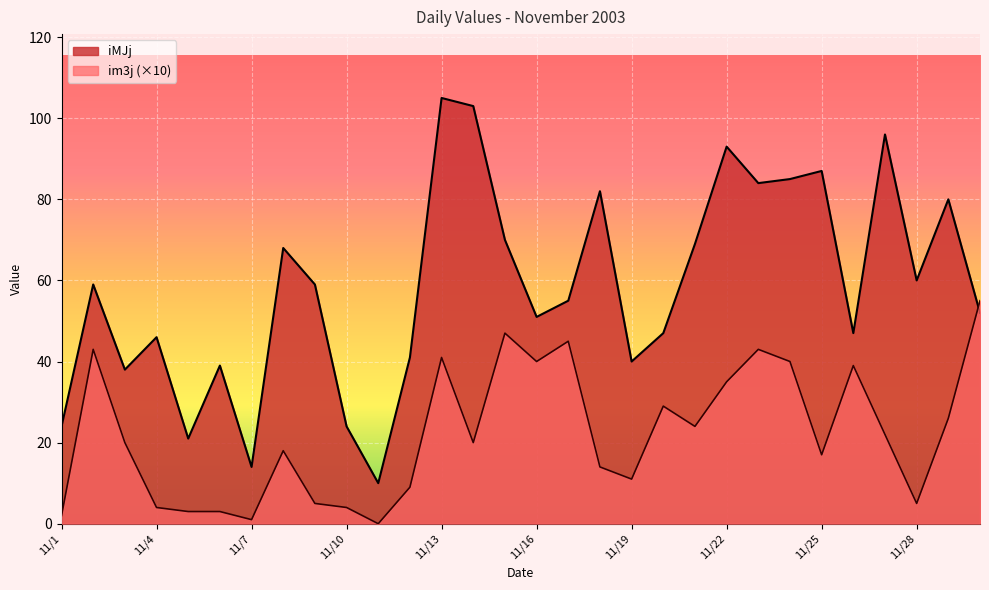

How many values in the iMJj series are below 59?

15